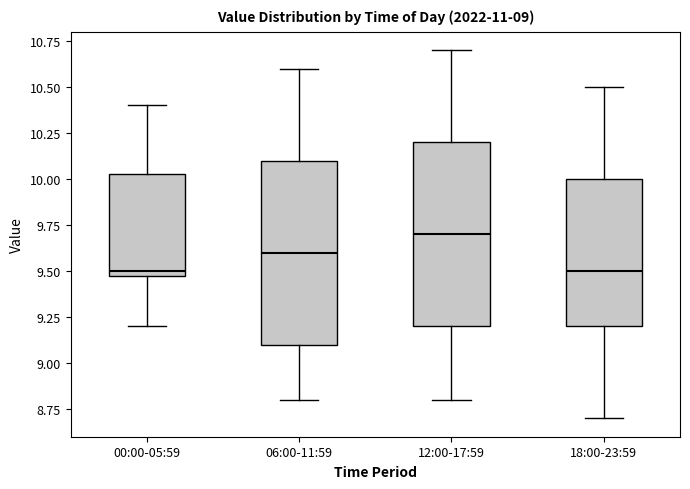

Which box has the highest median line?

12:00-17:59